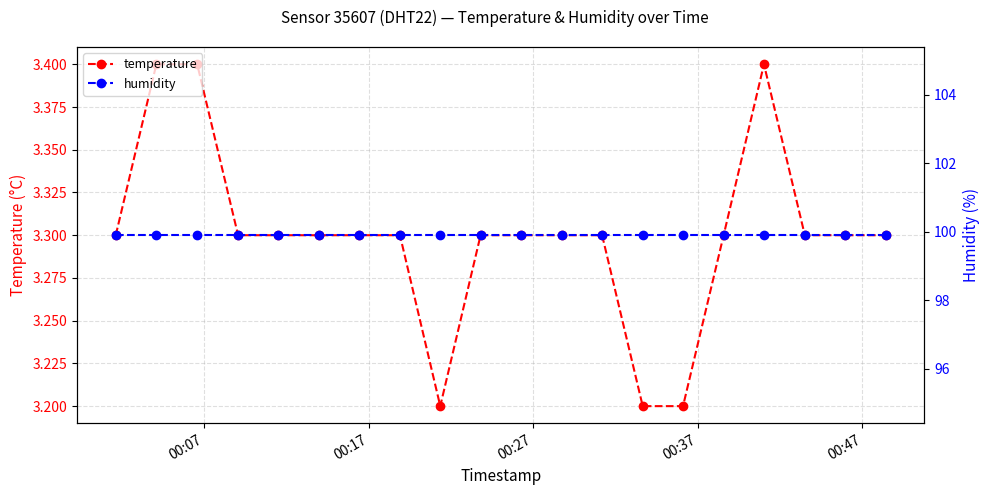

Count the temperature values in the range 3 to 4.

20